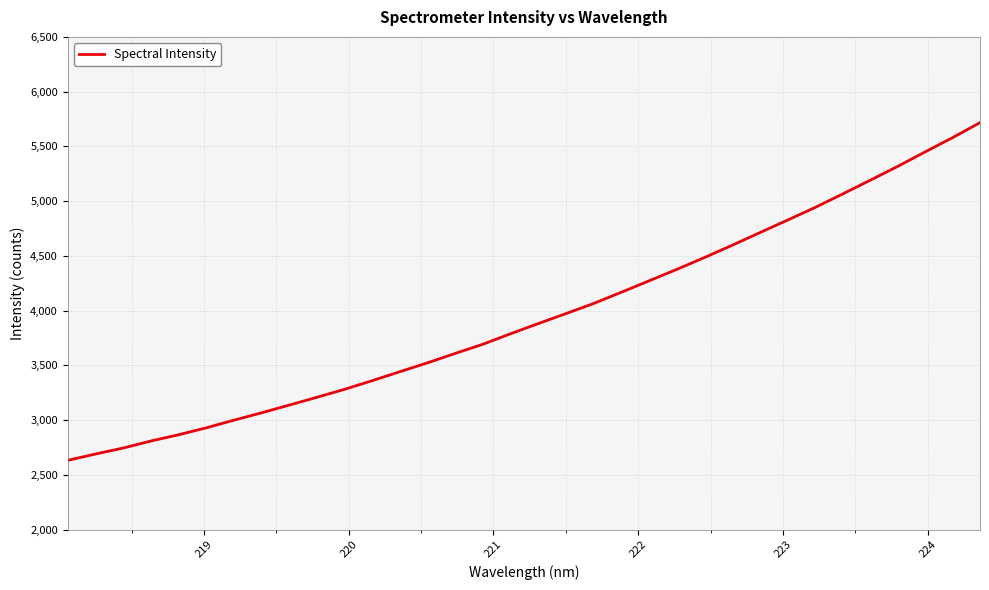

What is the minimum value shown in the chart?

2633.0